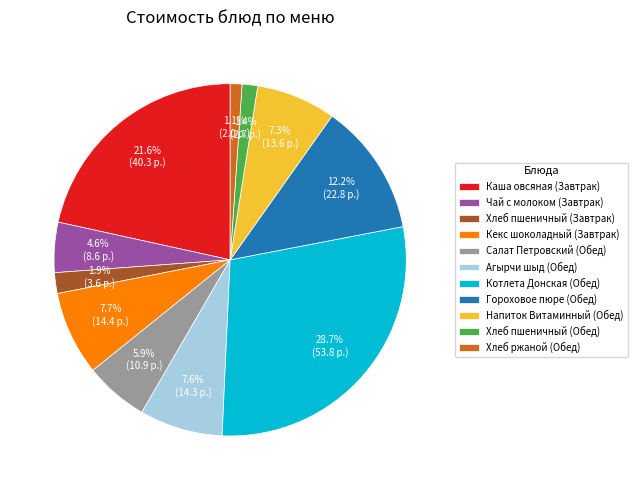

What percentage is the Агырчи шыд (Обед) slice, to the nearest percent?

8%